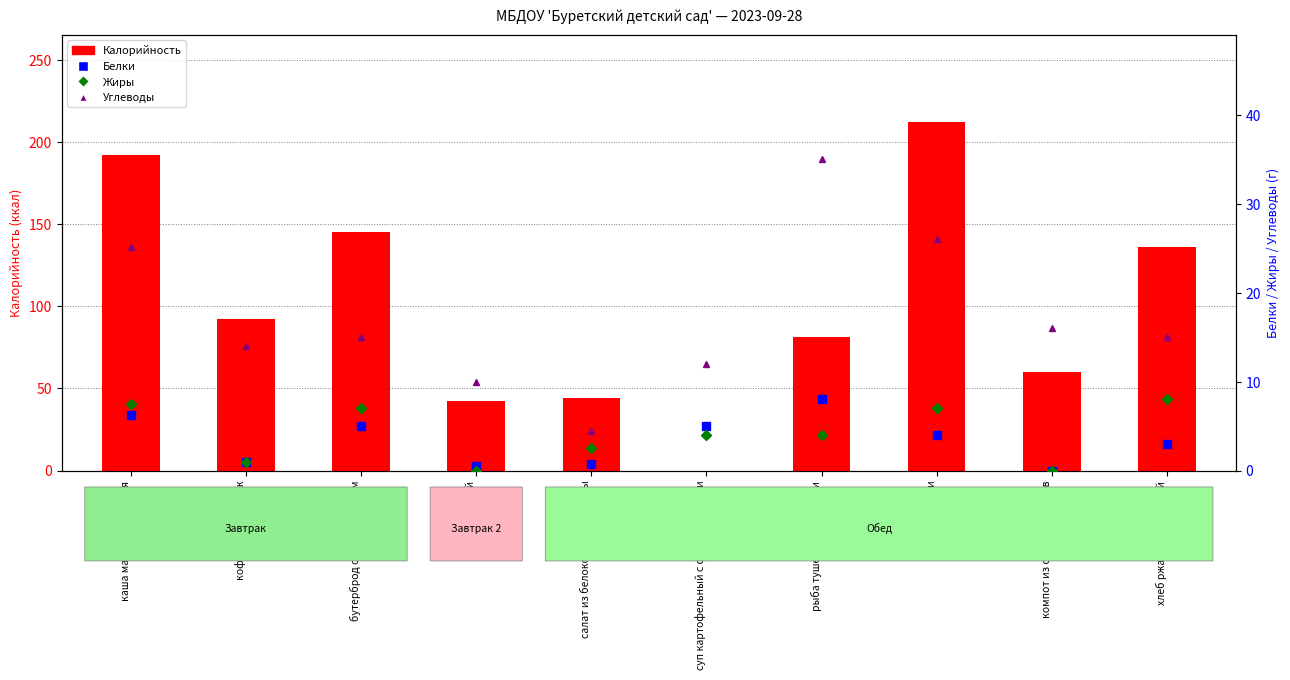

Reading left to right, transcribe all the data shown in this chart.

Калорийность: каша манная молочная=192.0	кофейный напиток=92.0	бутерброд с масло и сыром=145.0	сок фруктовый=42.0	салат из белокочаной капусты=44.0	суп картофельный с фрикадельками=0.0	рыба тушеная с овощами=81.0	рис с овощами=212.0	компот из свежих фруктов=60.0	хлеб ржано-пшеничный=136.0
Белки: каша манная молочная=6.2	кофейный напиток=1.0	бутерброд с масло и сыром=5.0	сок фруктовый=0.5	салат из белокочаной капусты=0.7	суп картофельный с фрикадельками=5.0	рыба тушеная с овощами=8.0	рис с овощами=4.0	компот из свежих фруктов=0.0	хлеб ржано-пшеничный=3.0
Жиры: каша манная молочная=7.5	кофейный напиток=1.0	бутерброд с масло и сыром=7.0	сок фруктовый=0.0	салат из белокочаной капусты=2.5	суп картофельный с фрикадельками=4.0	рыба тушеная с овощами=4.0	рис с овощами=7.0	компот из свежих фруктов=0.0	хлеб ржано-пшеничный=8.0
Углеводы: каша манная молочная=25.1	кофейный напиток=14.0	бутерброд с масло и сыром=15.0	сок фруктовый=10.0	салат из белокочаной капусты=4.5	суп картофельный с фрикадельками=12.0	рыба тушеная с овощами=35.0	рис с овощами=26.0	компот из свежих фруктов=16.0	хлеб ржано-пшеничный=15.0